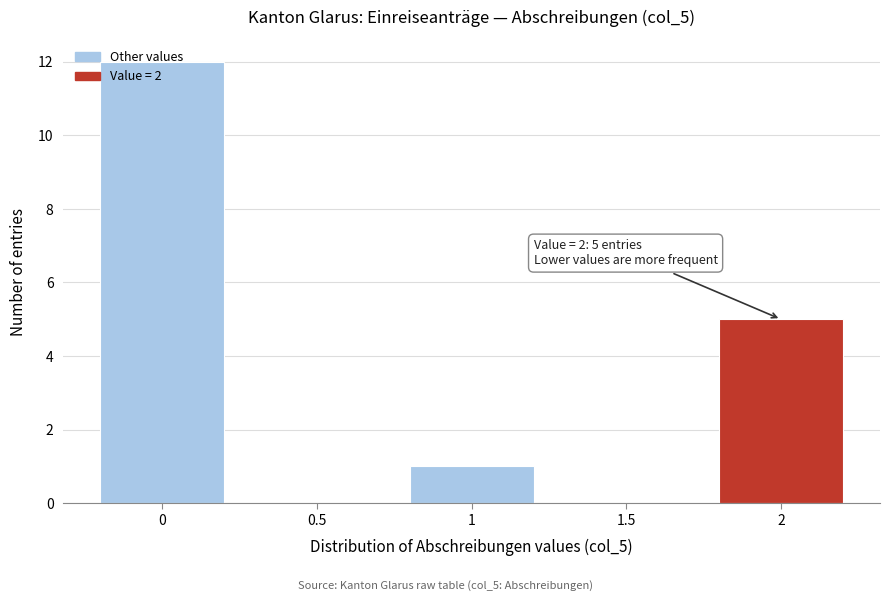

Which range on the x-axis has the tallest bar?

-0.25 to 0.25